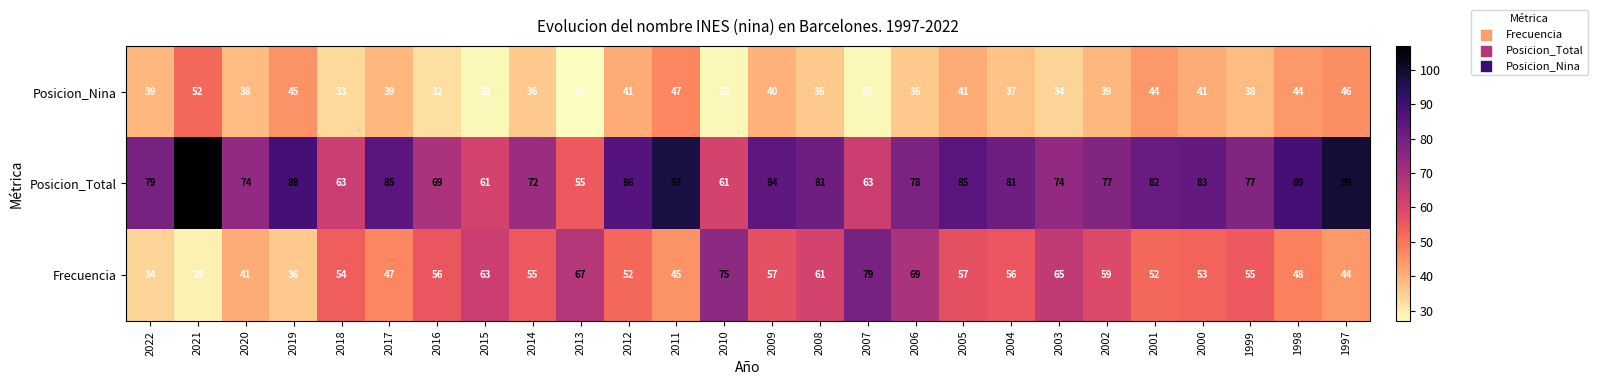

What is the sum of the Posicion_Nina values at 2008 and 2005?

77